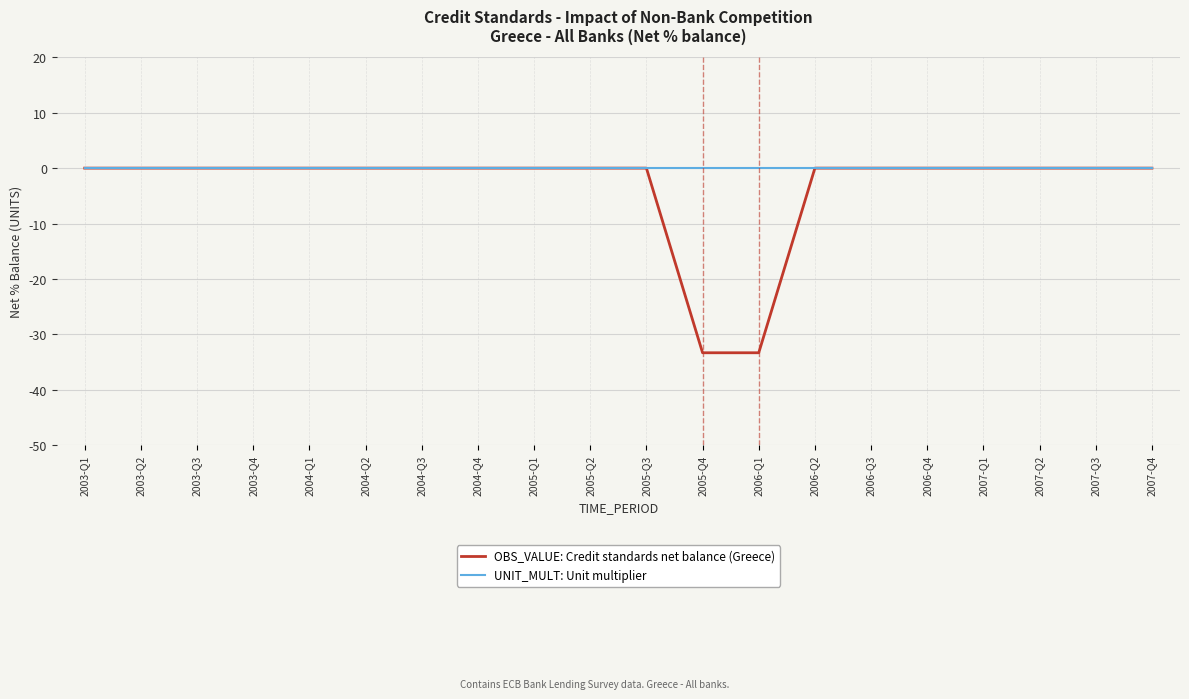

How many series are shown in this chart?

2